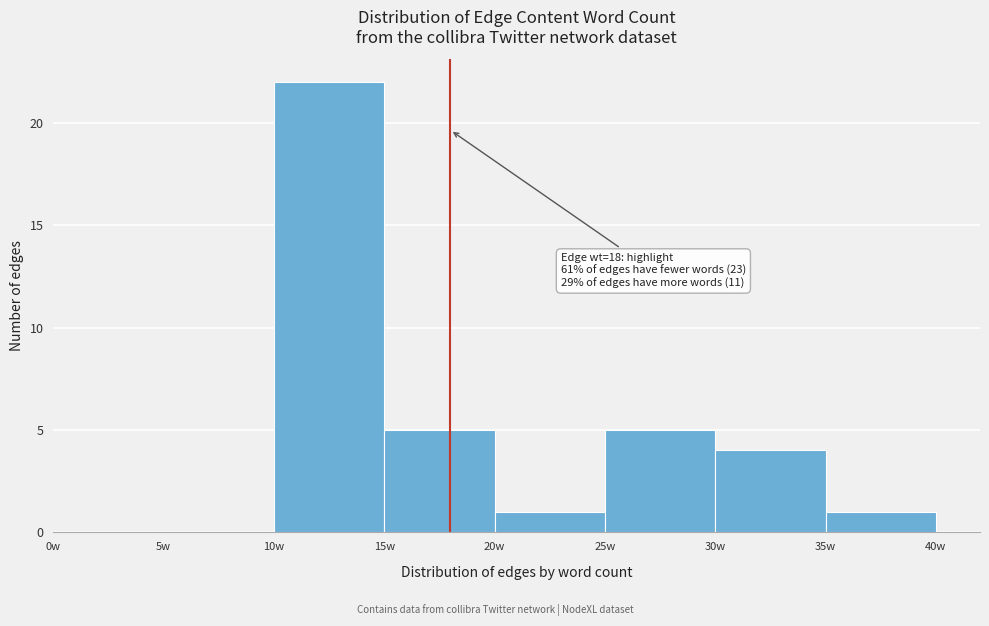

Which range on the x-axis has the tallest bar?

10 to 15